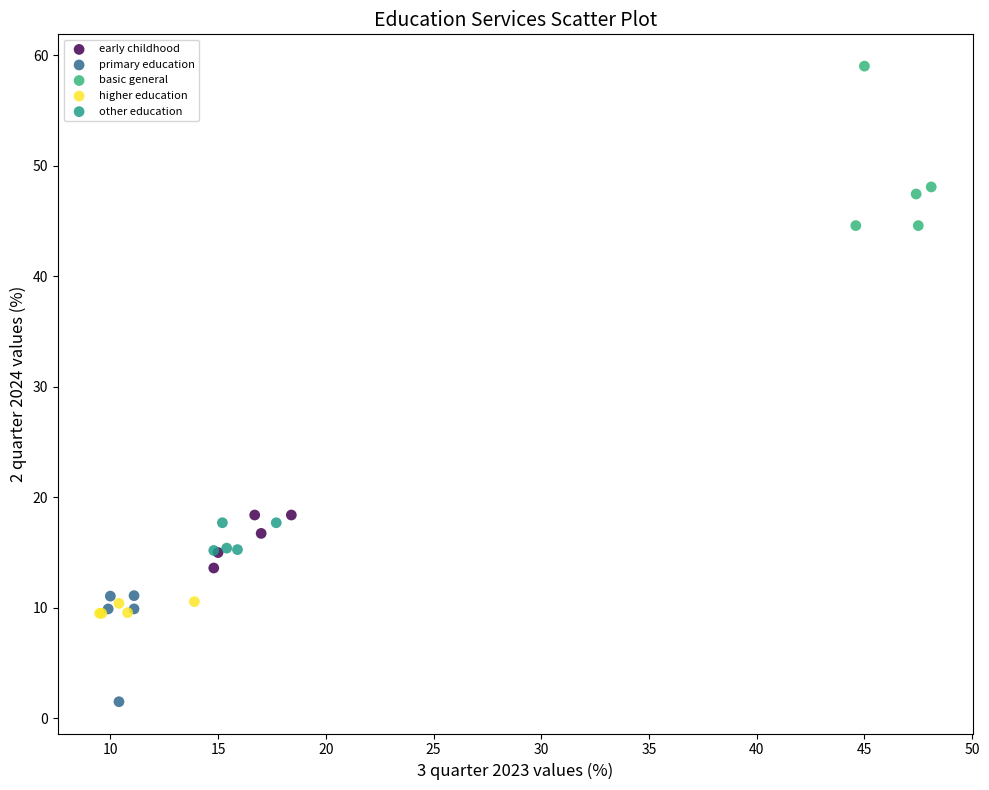

Which series contains the lowest Y value?

primary education